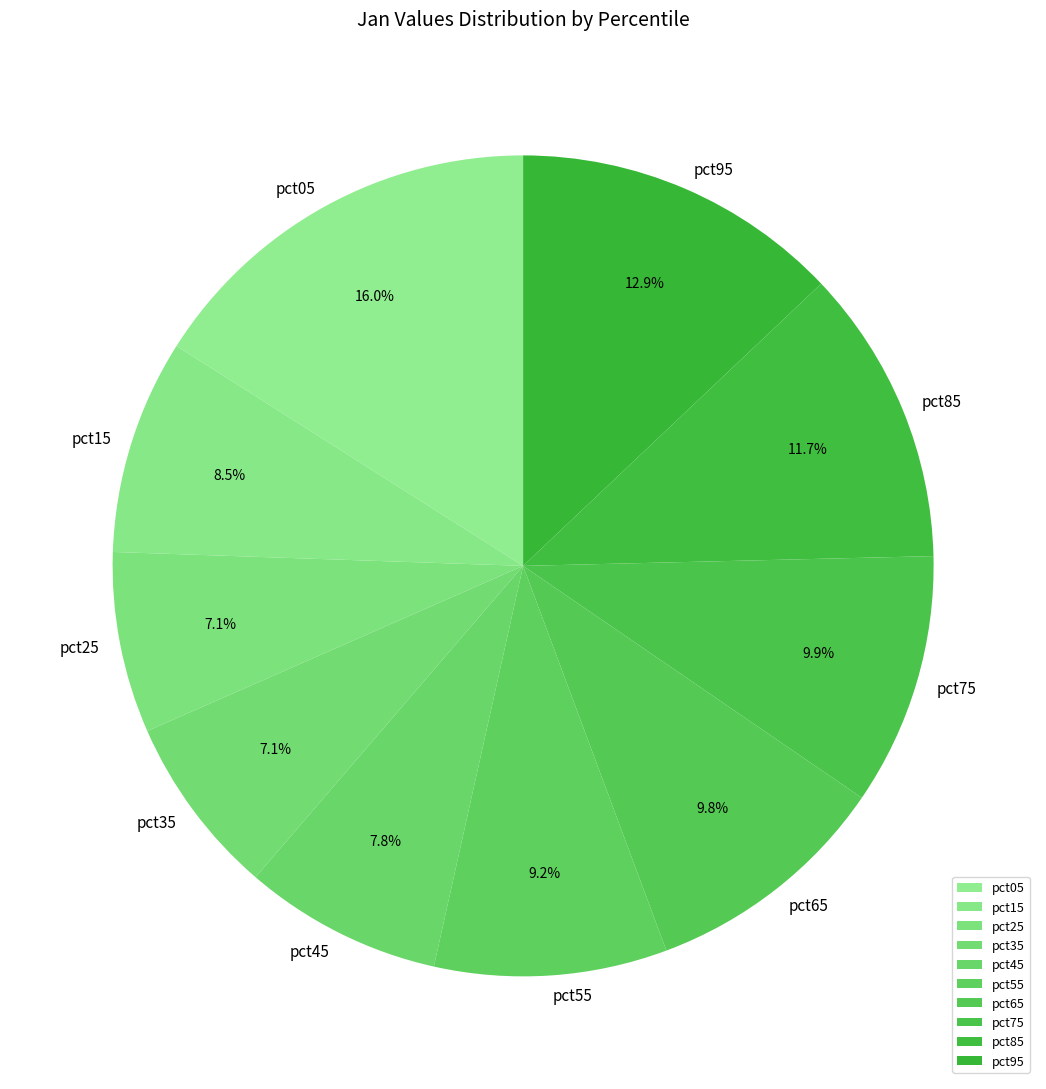

To the nearest percent, what percentage of the pie is pct95?

13%